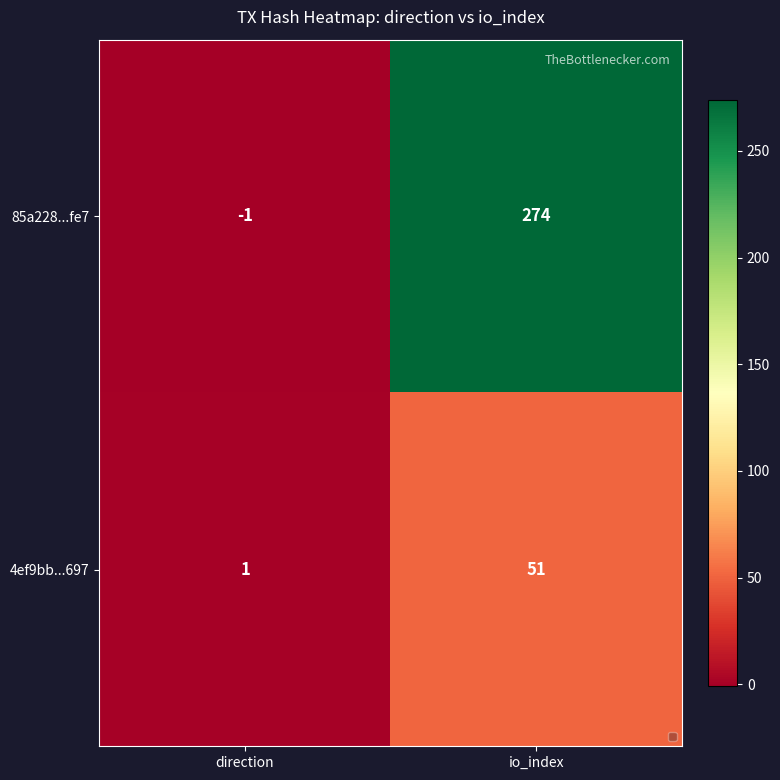

What is the difference between the maximum and minimum values in the 4ef9bb...697 series?

50